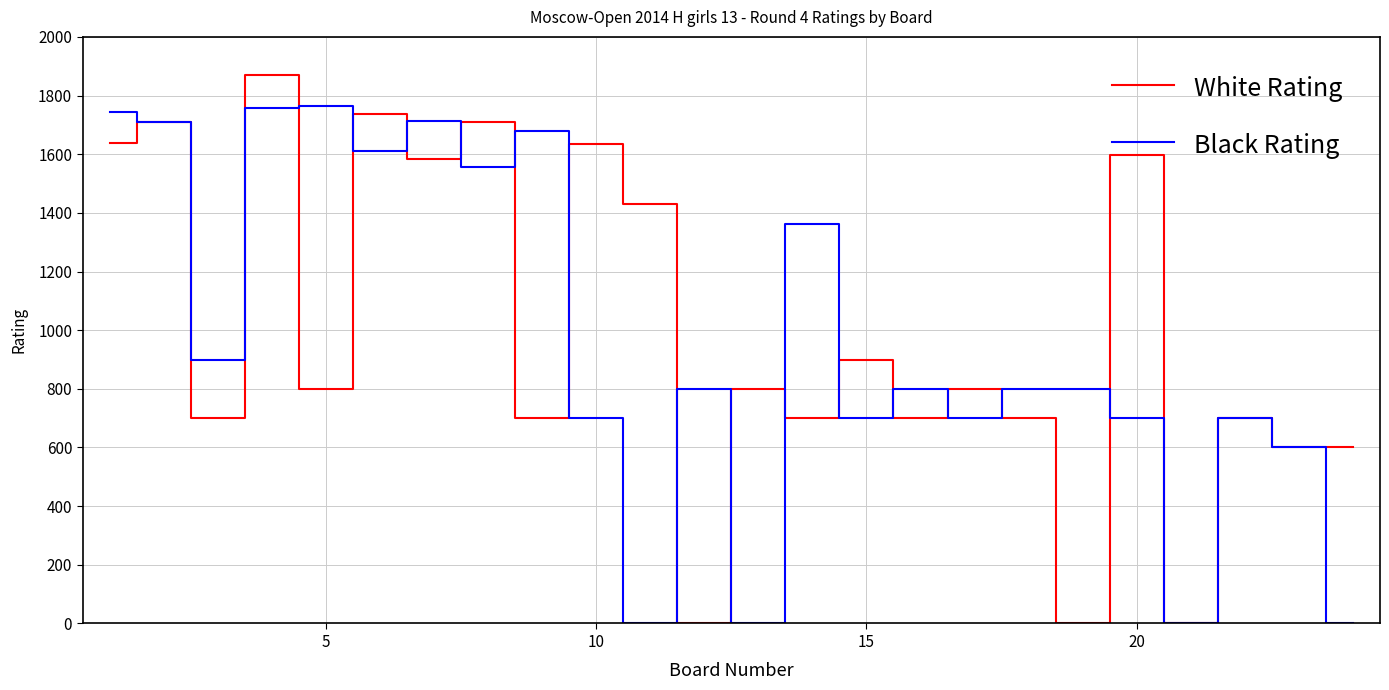

List the series in order of their peak value, lowest first.

Black Rating, White Rating